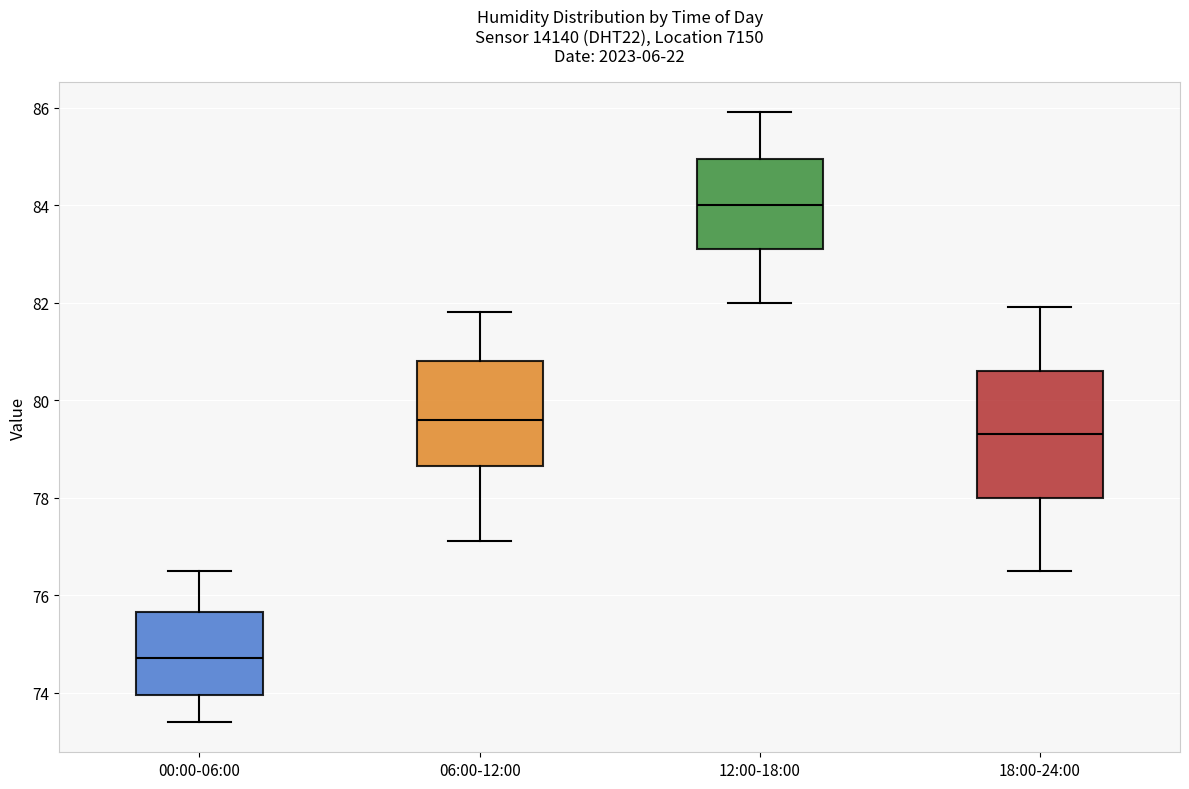

Which box is the tallest, from its lower edge to its upper edge?

18:00-24:00